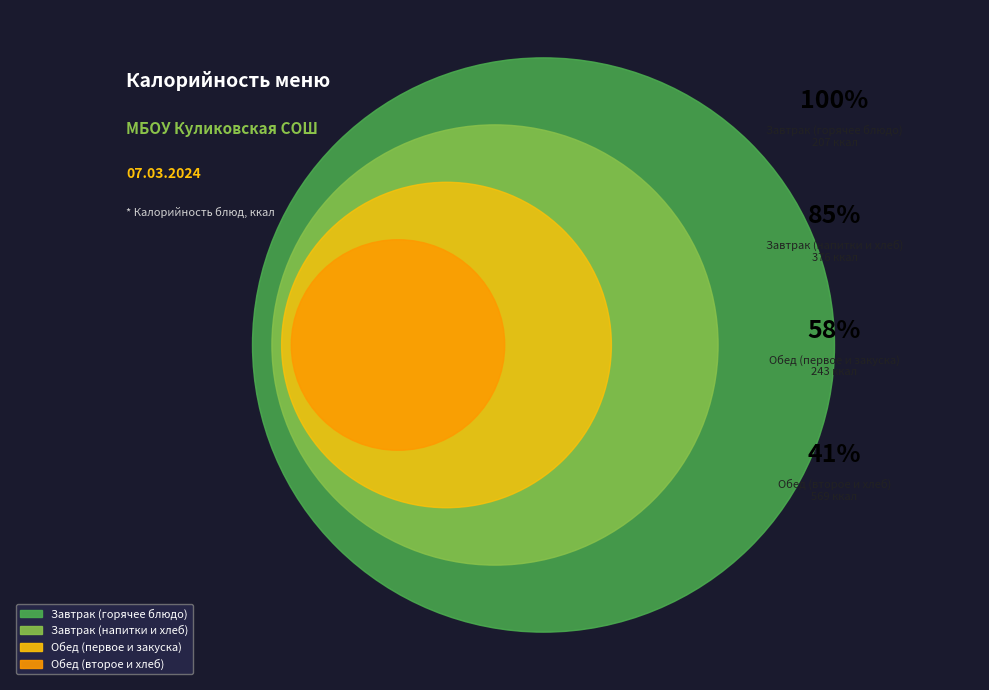

To the nearest percent, what is the combined percentage of Суп крестьянский and Каша гречневая с маслом?

25%